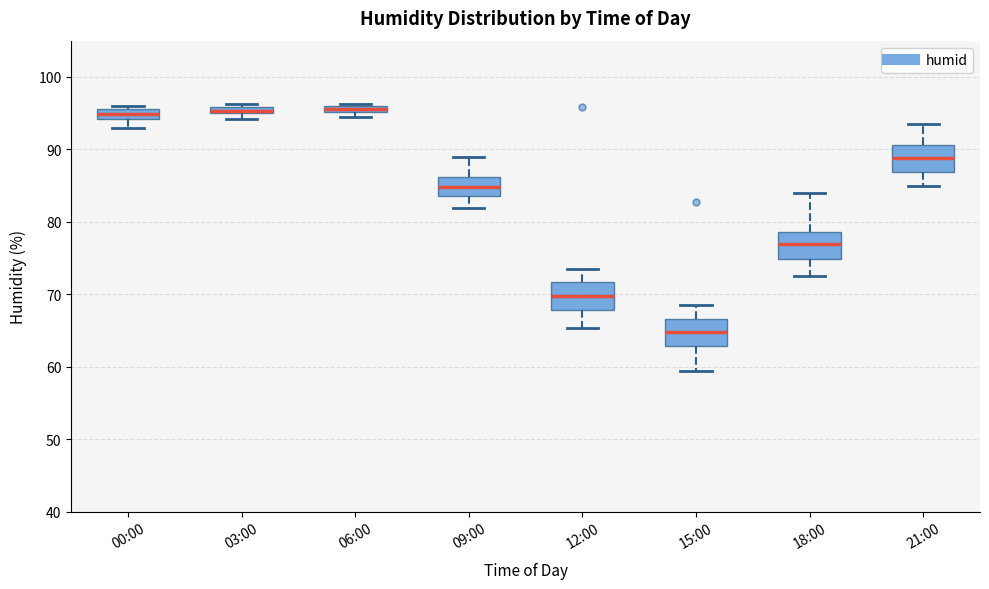

Where does the upper whisker of the box for 18:00 end on the y-axis? The values are not printed on the chart, so give them approximately, as read against the axis.

84